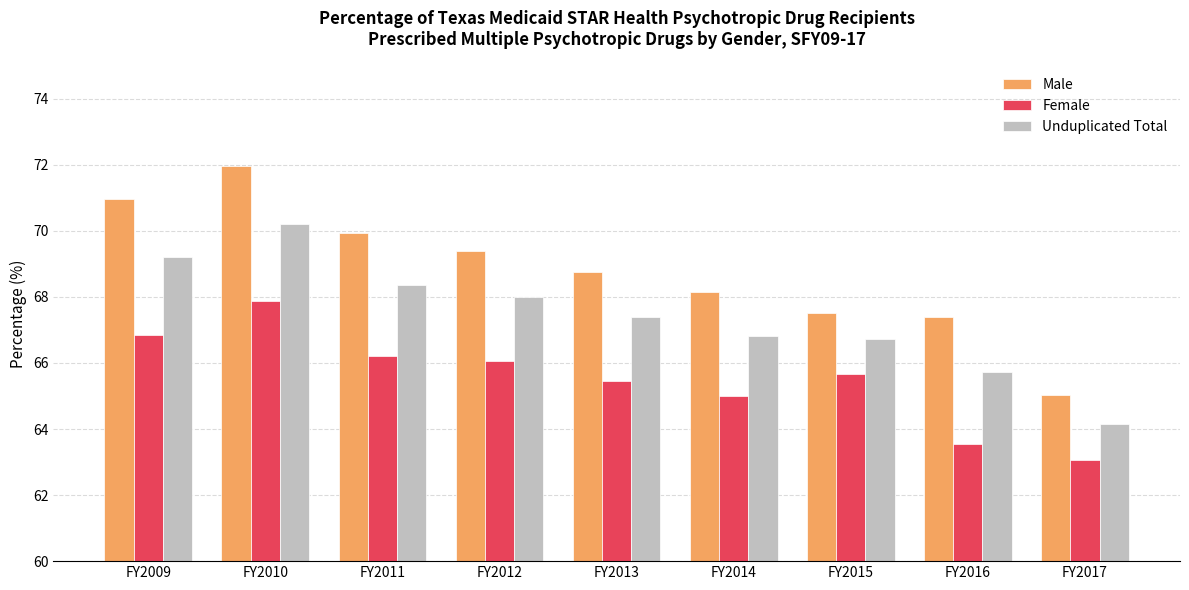

What is the sum of the Female values at FY2011 and FY2009?

133.1